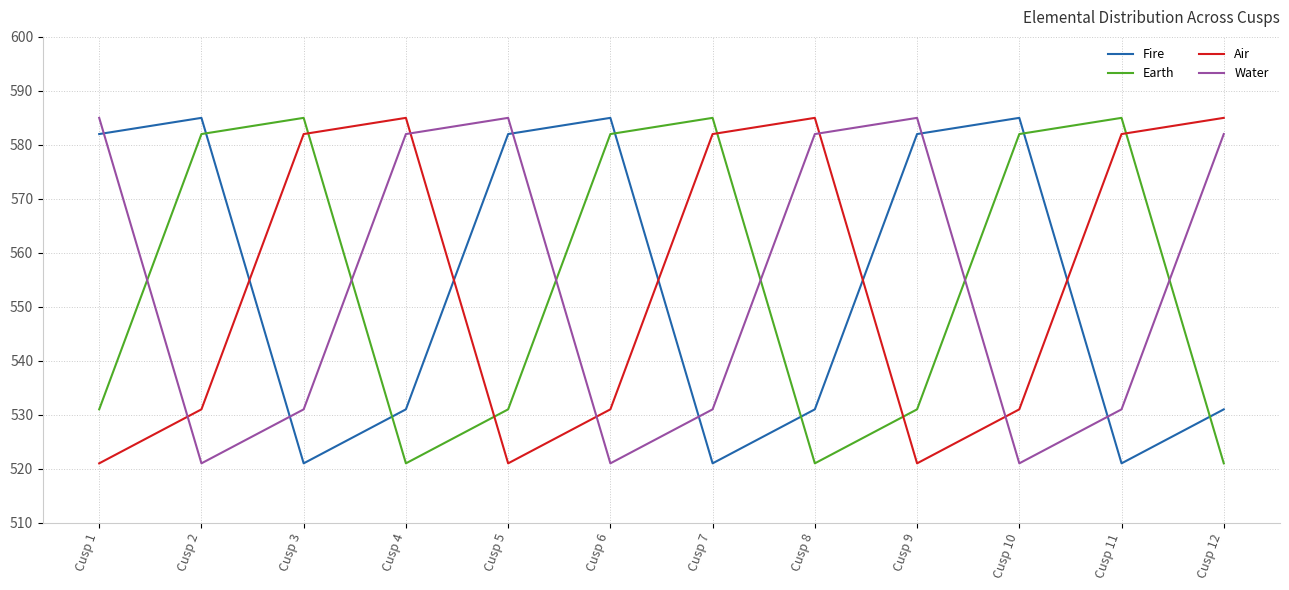

What is the difference between the maximum and second lowest values in the Earth series?

64